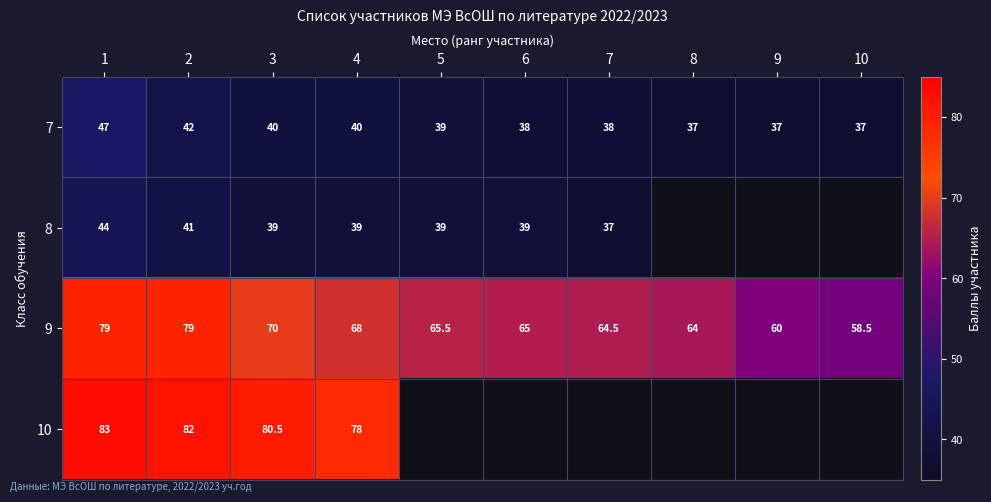

What is the spread (max minus min) of values at 4?

39.0